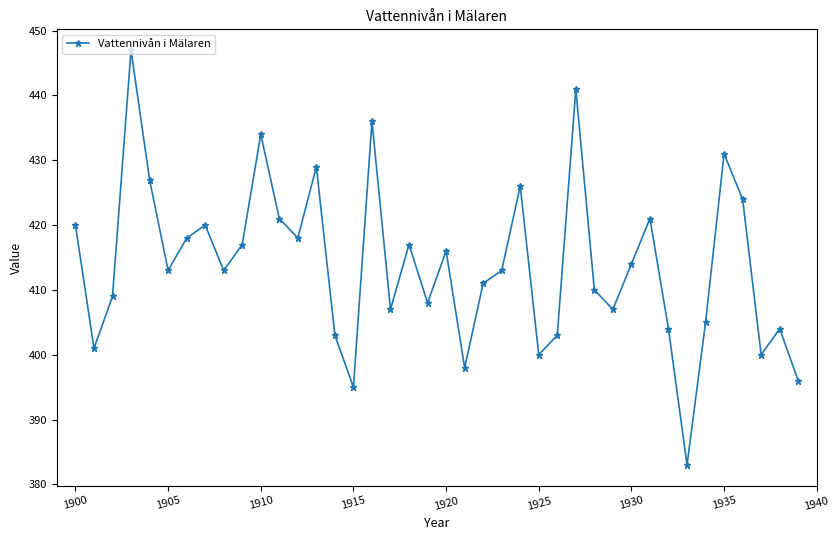

Does the chart have visible grid lines?

No